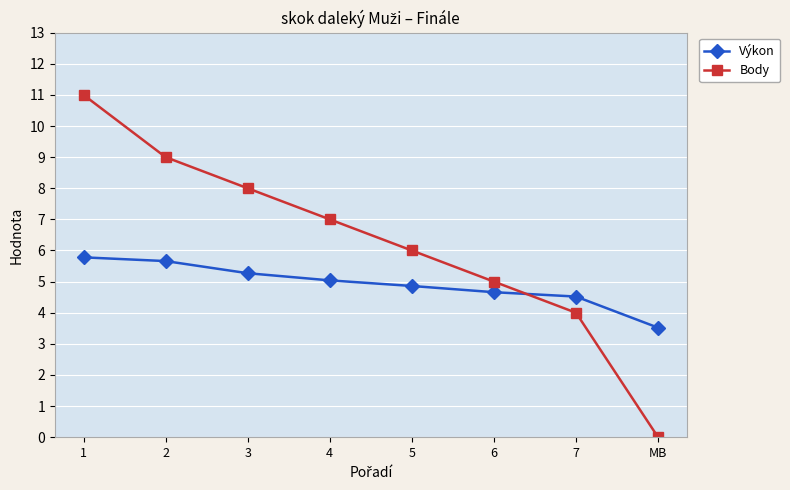

List the labels in order of Body value, smallest first.

MB, 7, 6, 5, 4, 3, 2, 1